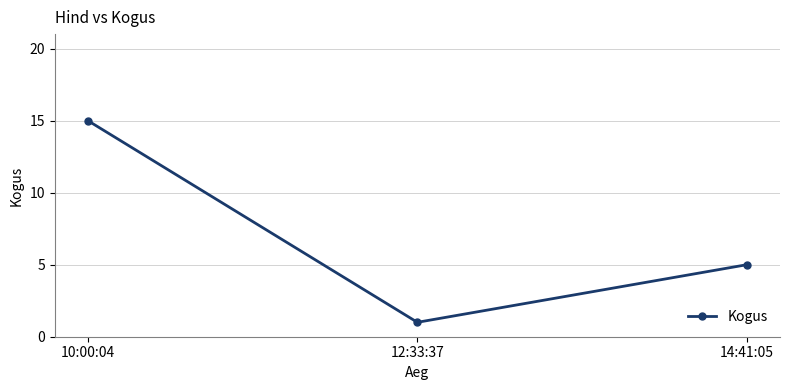

Approximately how many times larger is the value at 14:41:05 compared to 10:00:04?

0.3